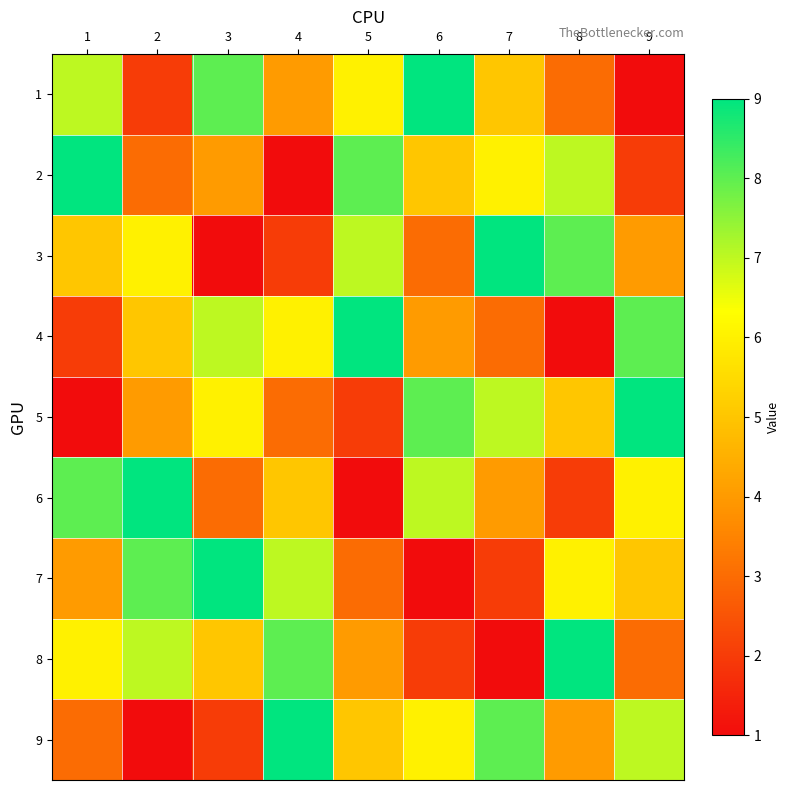

Reading right to left, list all the values displayed in this chart.

1: 9=1	8=3	7=5	6=9	5=6	4=4	3=8	2=2	1=7
2: 9=2	8=7	7=6	6=5	5=8	4=1	3=4	2=3	1=9
3: 9=4	8=8	7=9	6=3	5=7	4=2	3=1	2=6	1=5
4: 9=8	8=1	7=3	6=4	5=9	4=6	3=7	2=5	1=2
5: 9=9	8=5	7=7	6=8	5=2	4=3	3=6	2=4	1=1
6: 9=6	8=2	7=4	6=7	5=1	4=5	3=3	2=9	1=8
7: 9=5	8=6	7=2	6=1	5=3	4=7	3=9	2=8	1=4
8: 9=3	8=9	7=1	6=2	5=4	4=8	3=5	2=7	1=6
9: 9=7	8=4	7=8	6=6	5=5	4=9	3=2	2=1	1=3